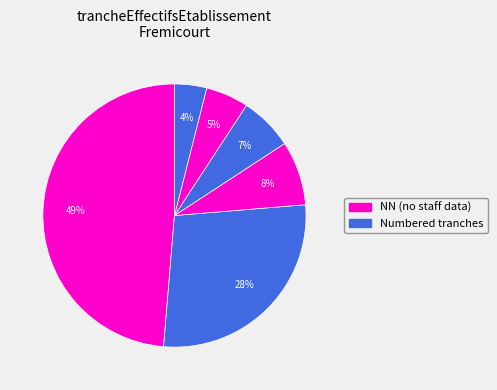

How many segments does this pie chart have?

6